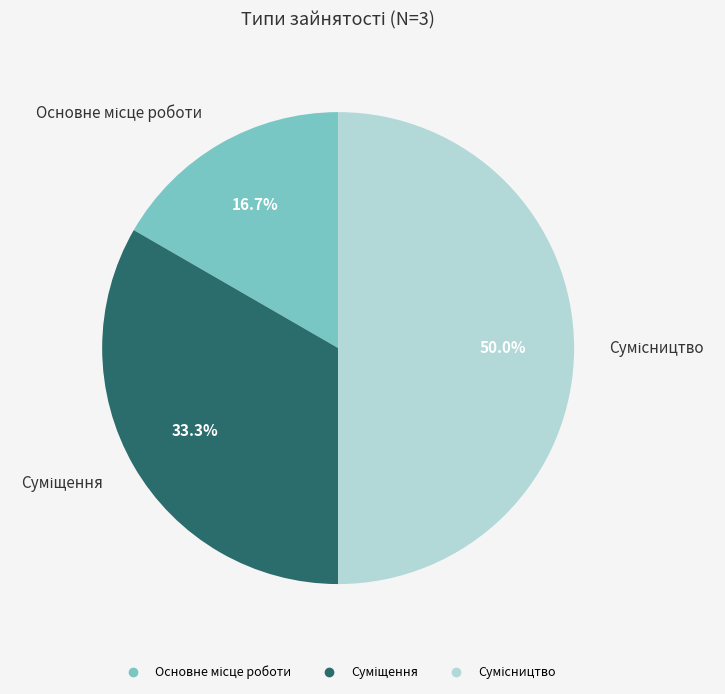

What is the change in value from Основне місце роботи to Сумісництво?

+2